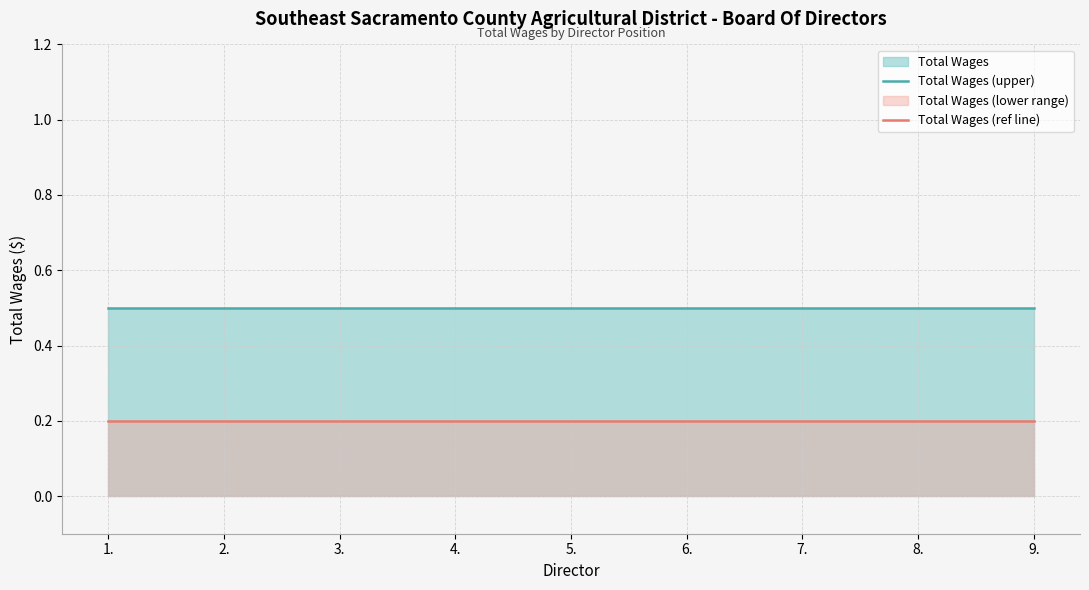

What is the label of the 7th point from the left?

7.